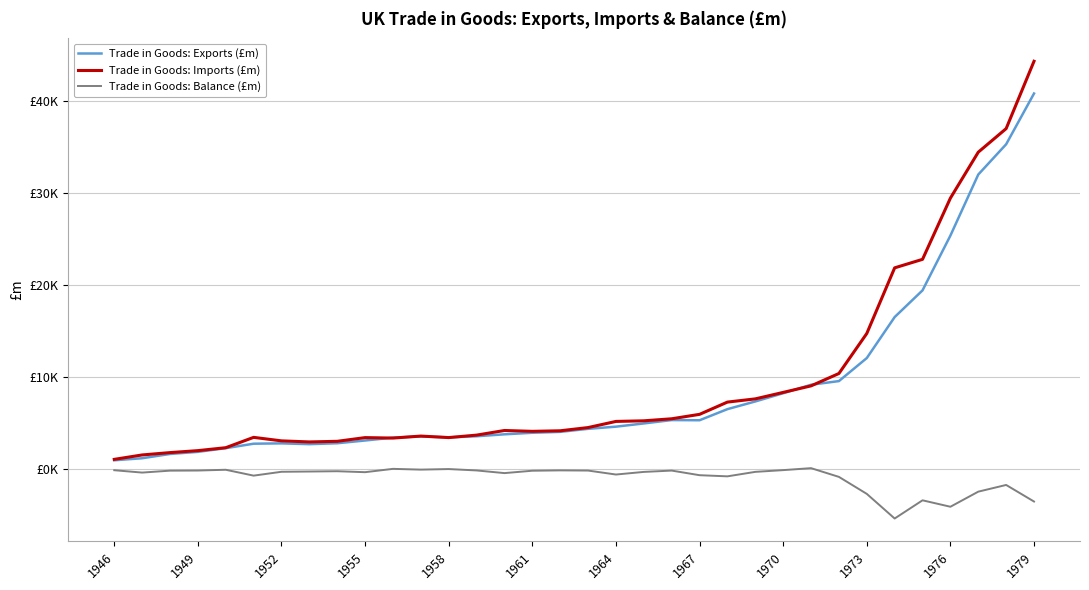

Is this an area chart (filled region under the line)?

No